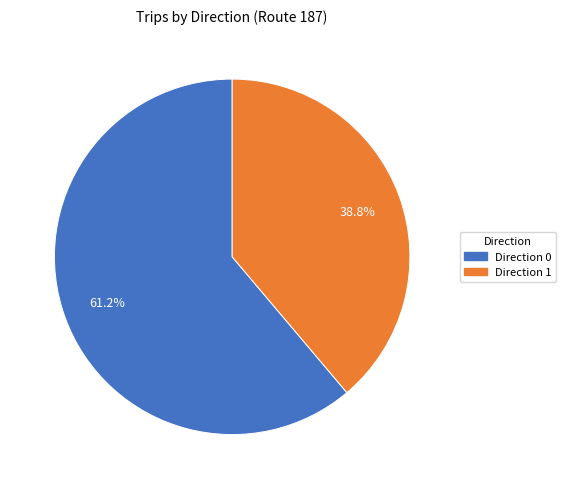

Rank the categories by value from lowest to highest.

Direction 1, Direction 0